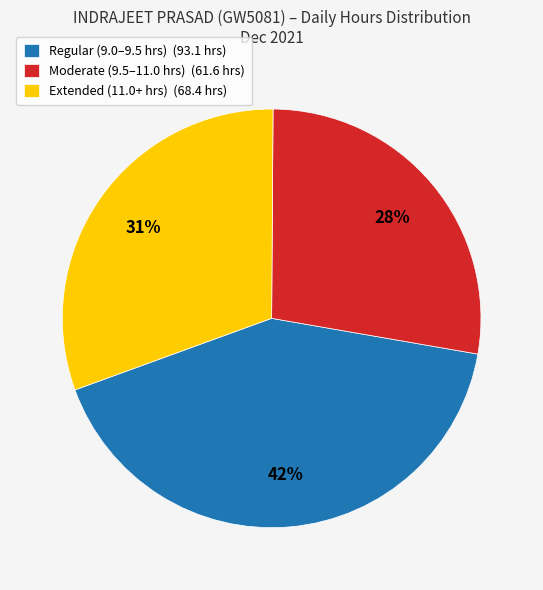

How many slices are in this pie chart?

3